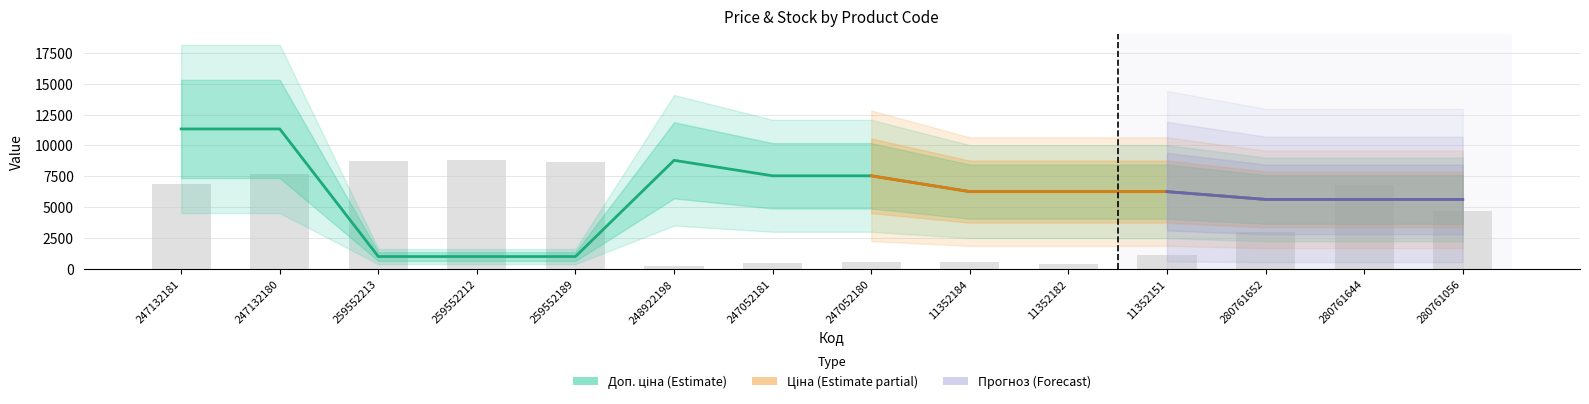

How many groups of bars are there?

14